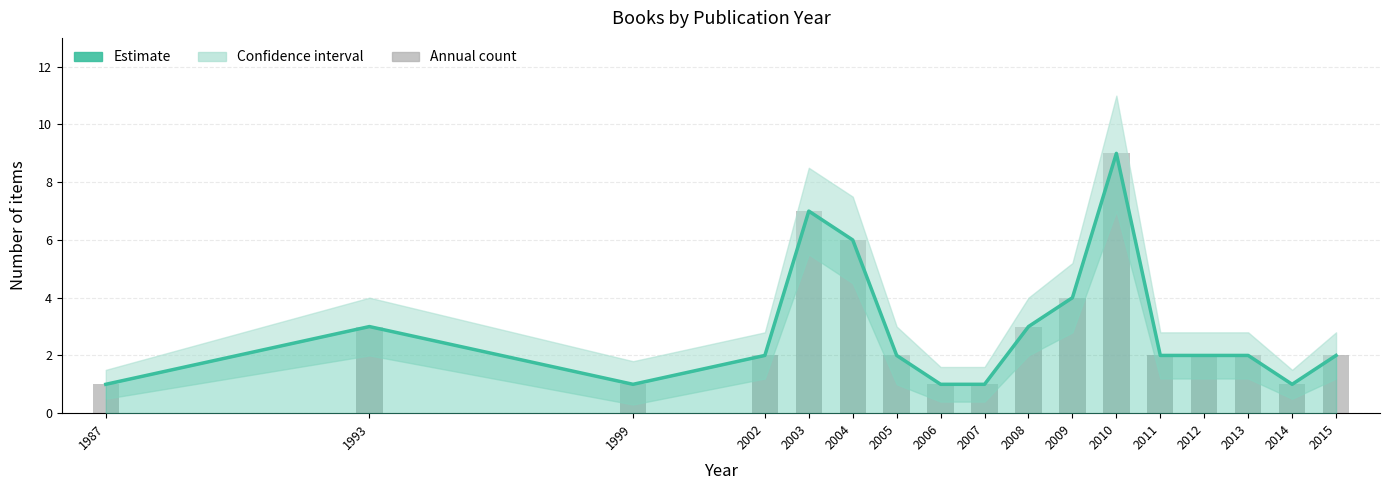

What is the value of the Count bar at the 16th from the left?

1